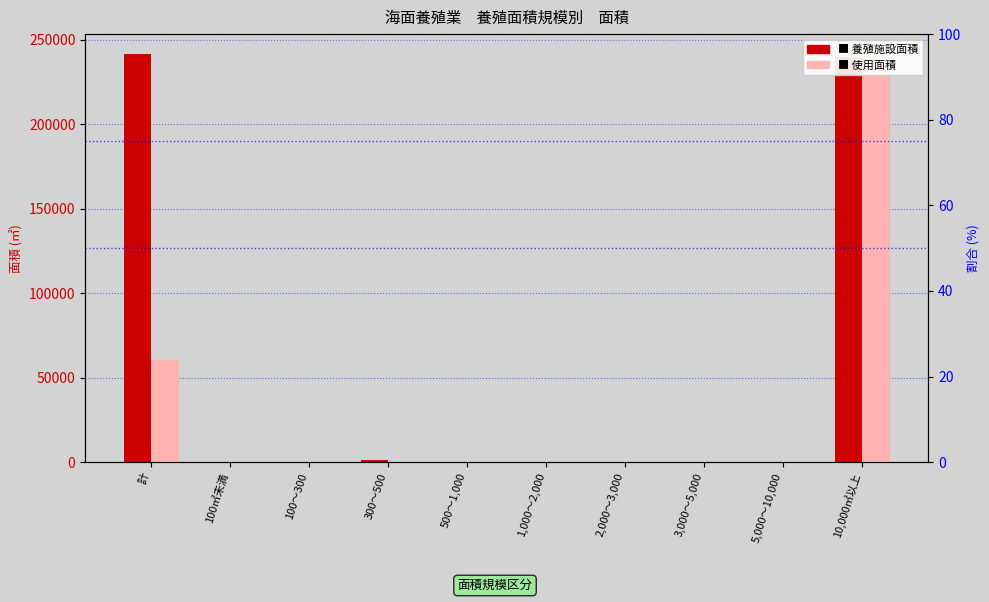

What is the average value of the 使用面積 series?

30086